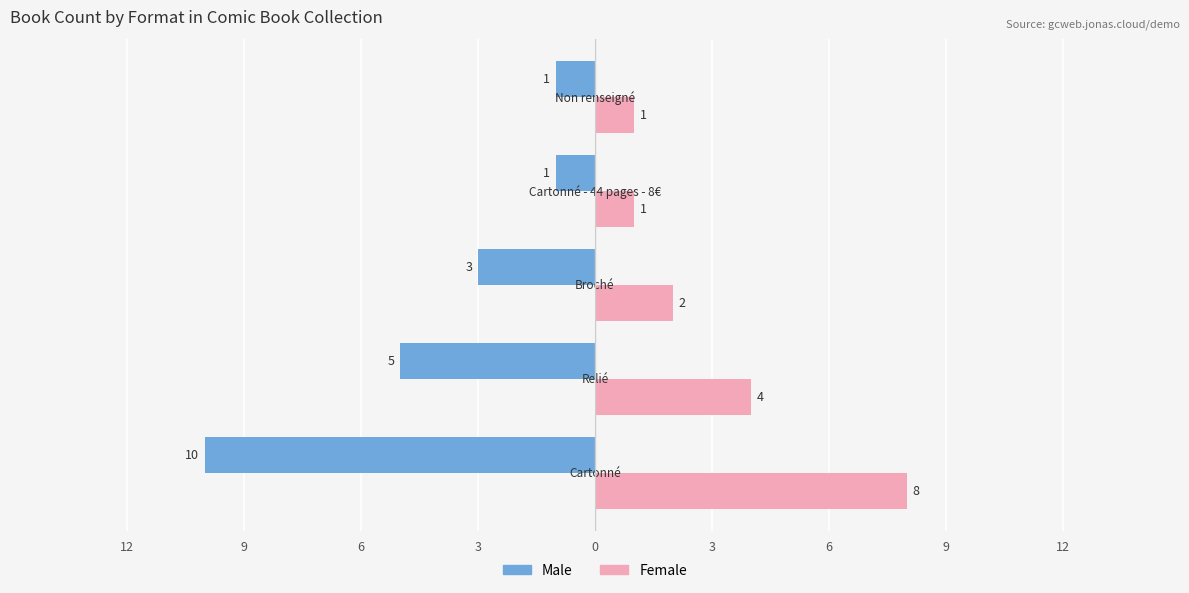

What are all the series names shown in the legend?

Male, Female